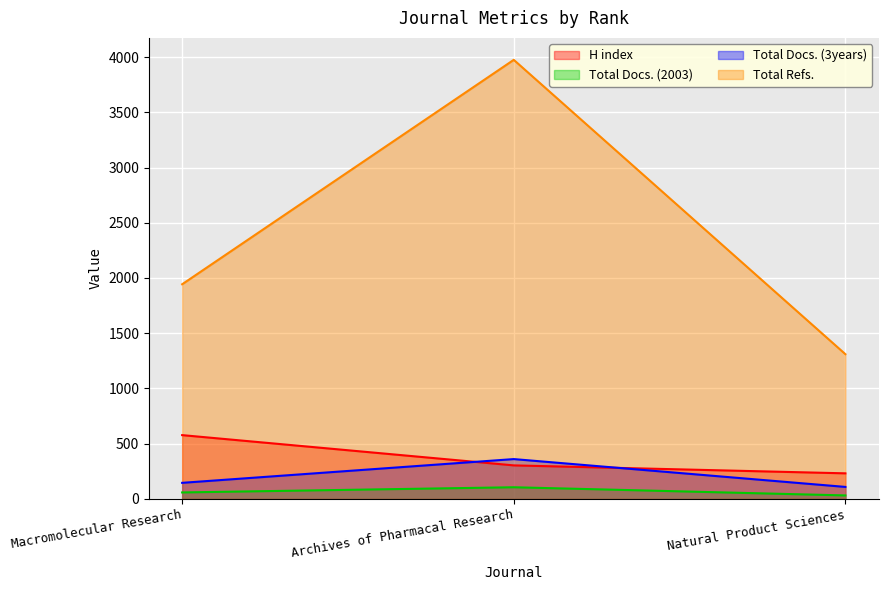

Which label corresponds to the smallest value in the chart?

Natural Product Sciences